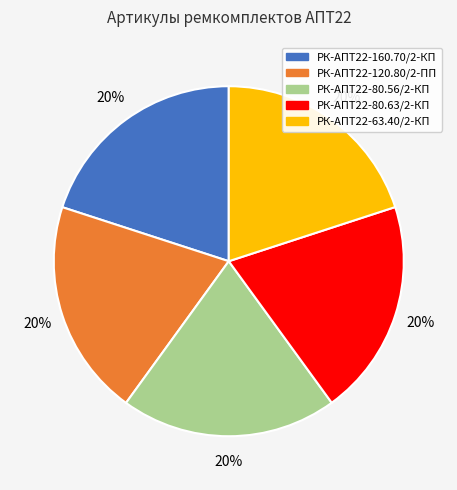

What is the ratio of the value at РК-АПТ22-80.56/2-КП to the value at РК-АПТ22-80.63/2-КП?

1.0